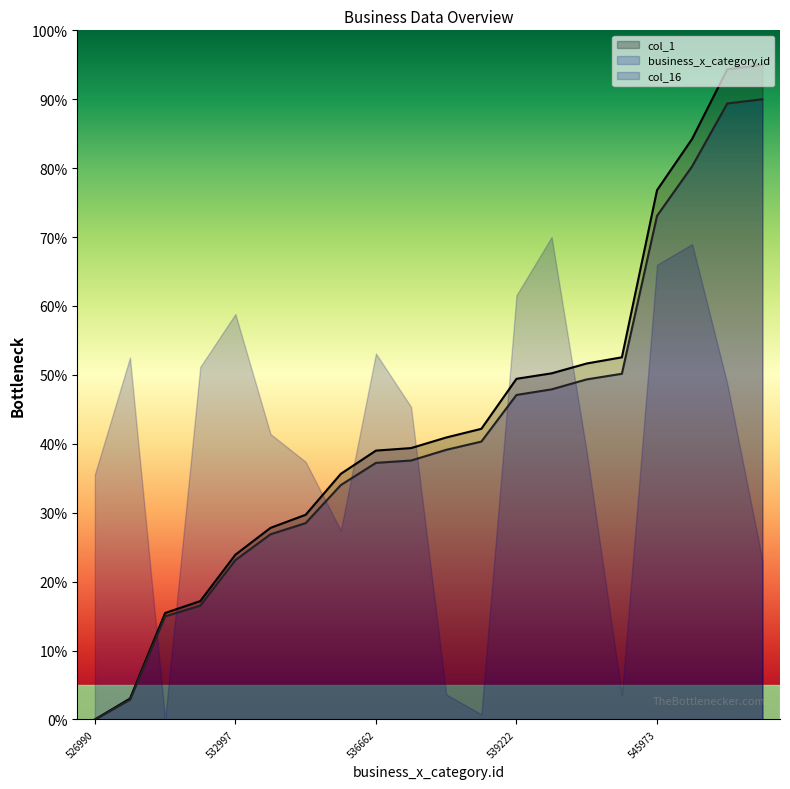

The value of col_1 at 533971 is 27.8. True or false?

True